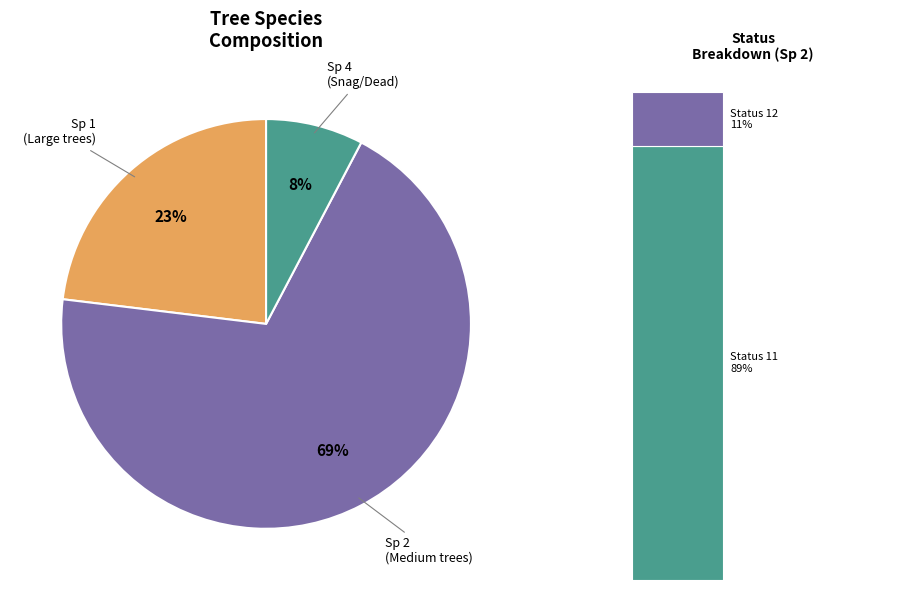

Is there any slice that represents more than half of the pie?

Yes